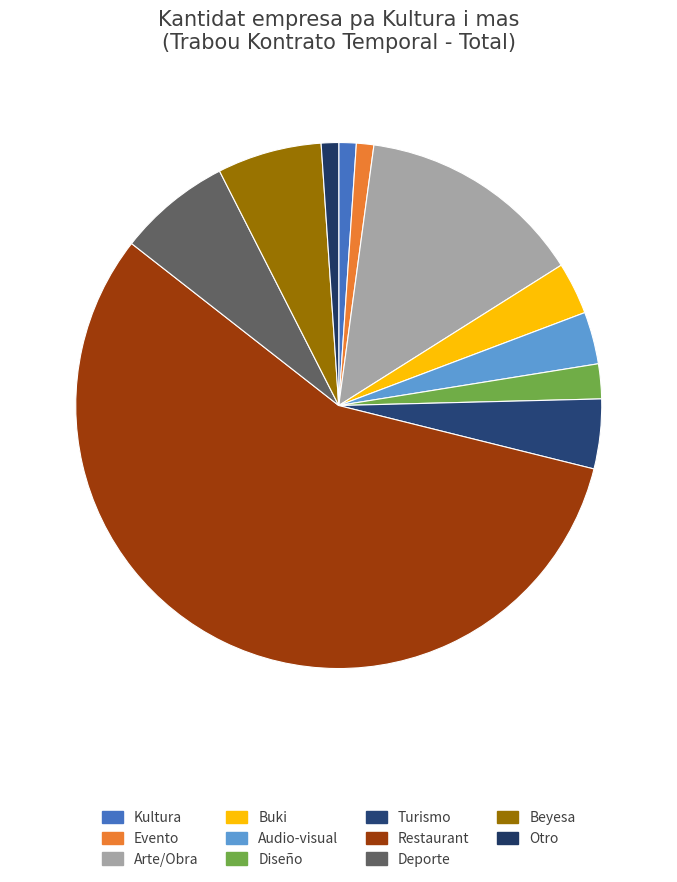

Is there a majority slice in this chart?

Yes